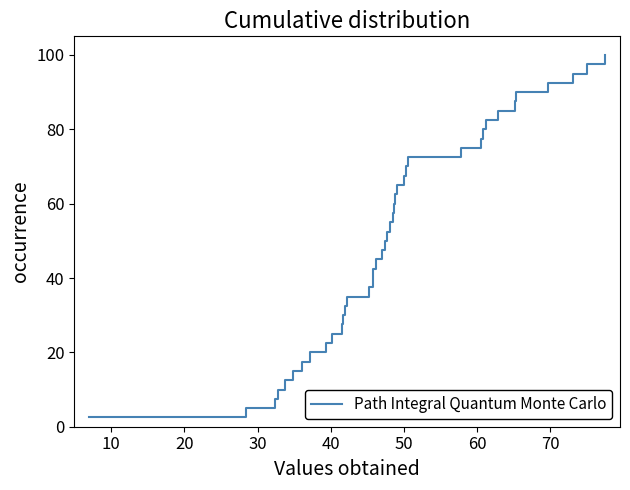

Reading left to right, transcribe all the data shown in this chart.

2.5	5.0	7.5	10.0	12.5	15.0	17.5	20.0	22.5	25.0	27.5	30.0	32.5	35.0	37.5	40.0	42.5	45.0	47.5	50.0	52.5	55.0	57.5	60.0	62.5	65.0	67.5	70.0	72.5	75.0	77.5	80.0	82.5	85.0	87.5	90.0	92.5	95.0	97.5	100.0